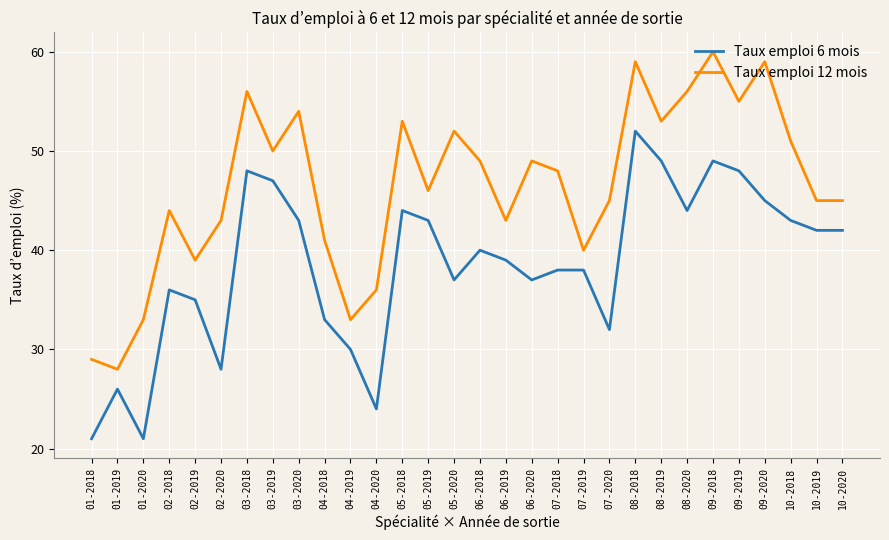

True or false: Taux emploi 6 mois and Taux emploi 12 mois intersect in this chart.

False